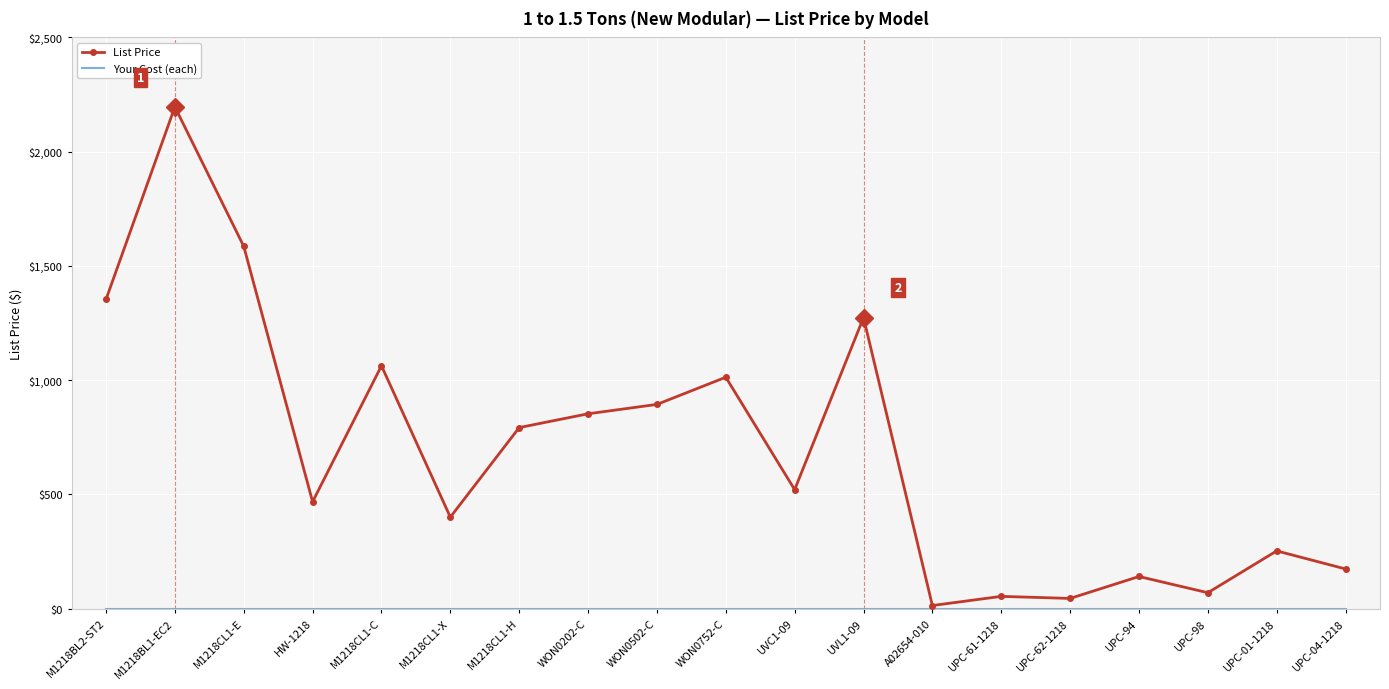

At which category is the sum across all series the highest?

M1218BL1-EC2